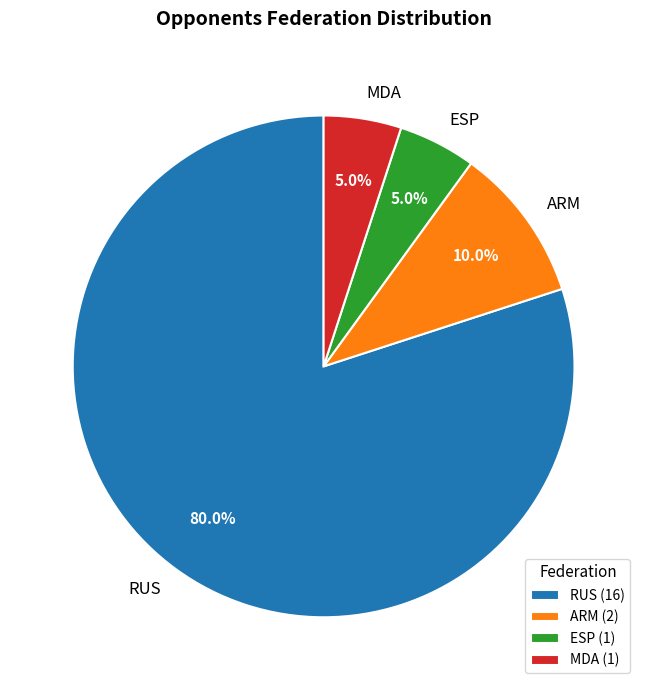

Is it true that MDA is 5% of the pie?

True